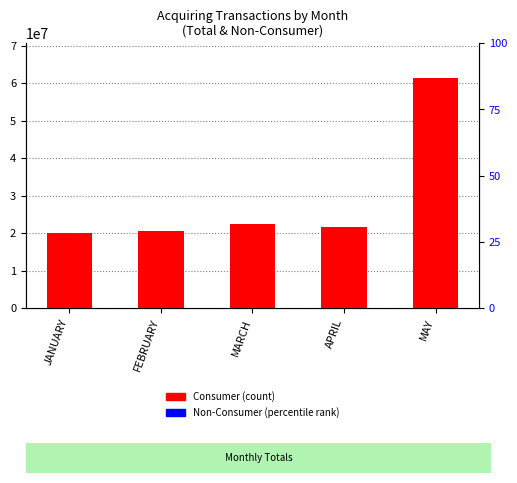

At how many categories does at least one series exceed 33208208?

1